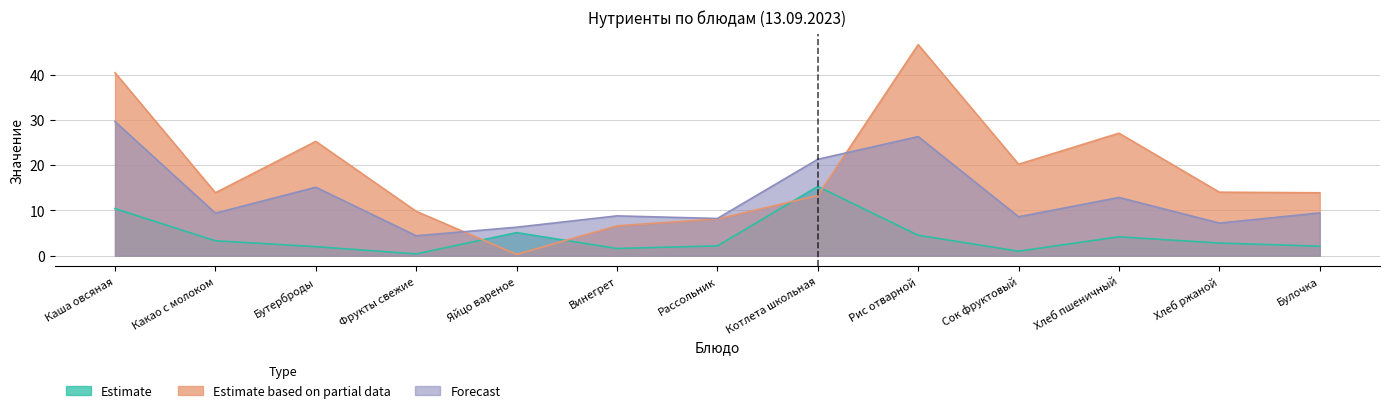

Which series has the largest total across all categories?

Estimate based on partial data